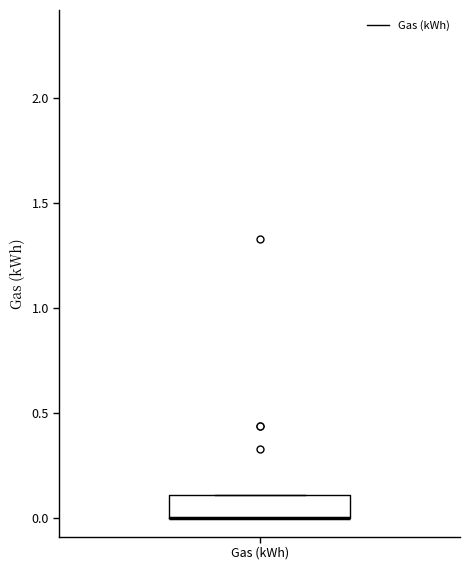

Where is the upper edge of the box for Gas (kWh) on the y-axis? The values are not printed on the chart, so give them approximately, as read against the axis.

0.1